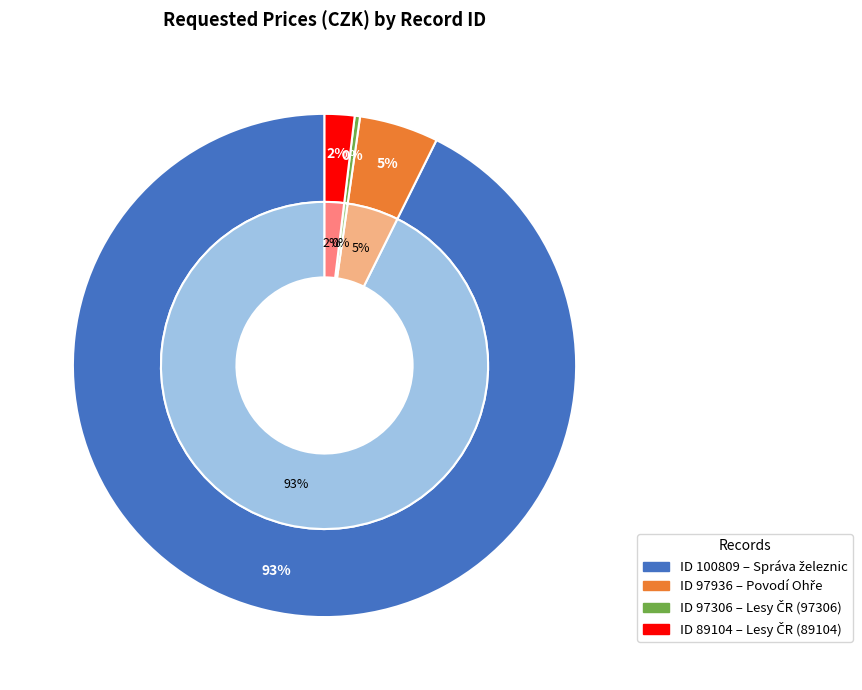

To the nearest percent, what is the difference between the largest and smallest slice percentages?

92%